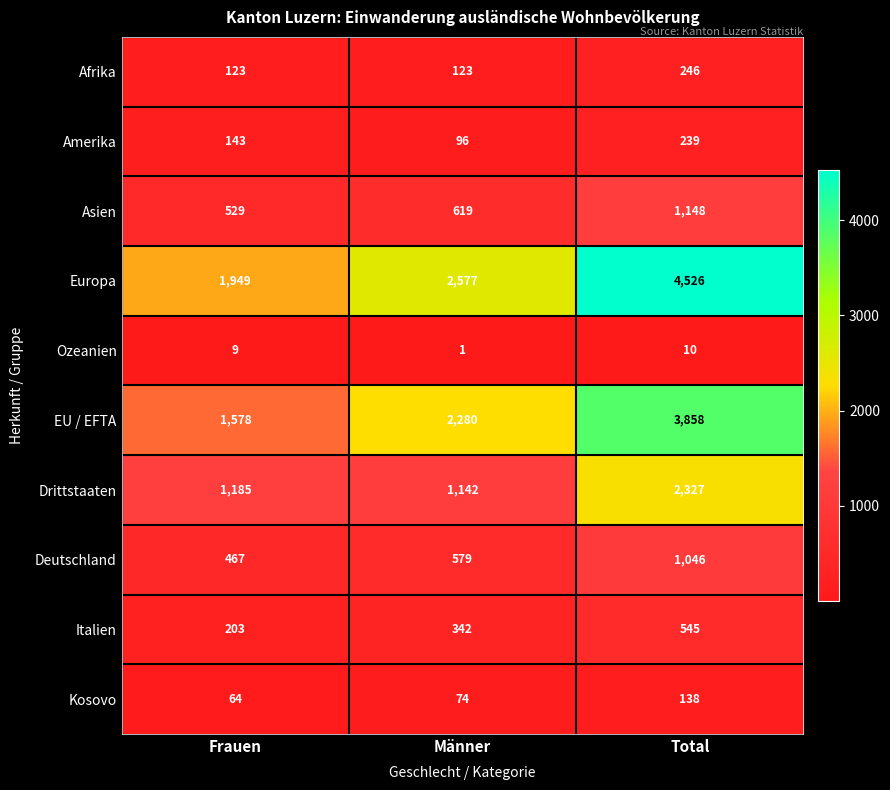

Where is Asien nearest to the value 838?

Männer